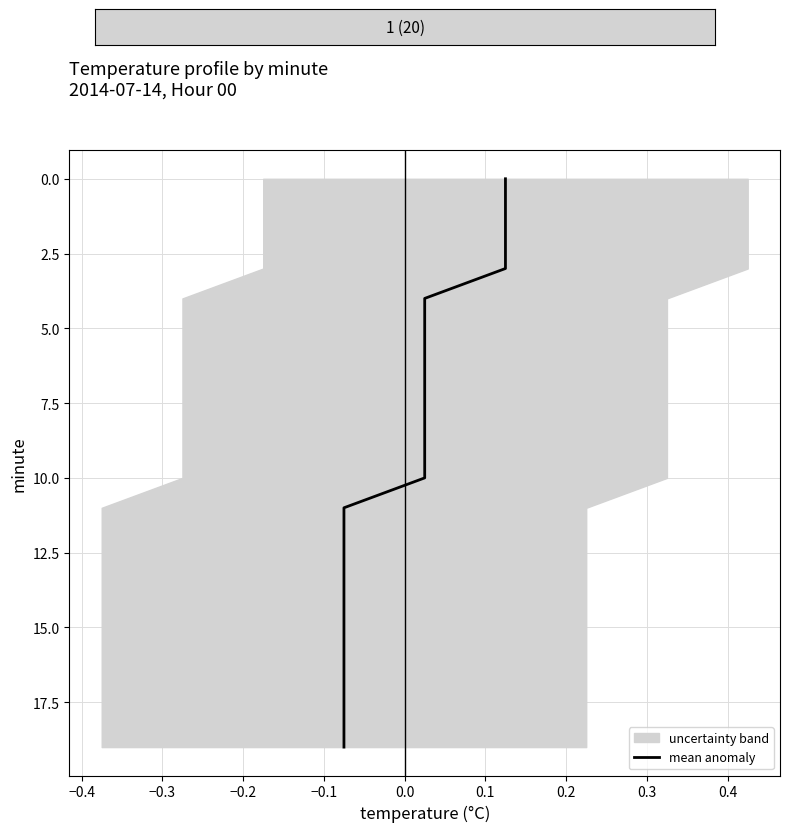

How many data points are less than 10?

10